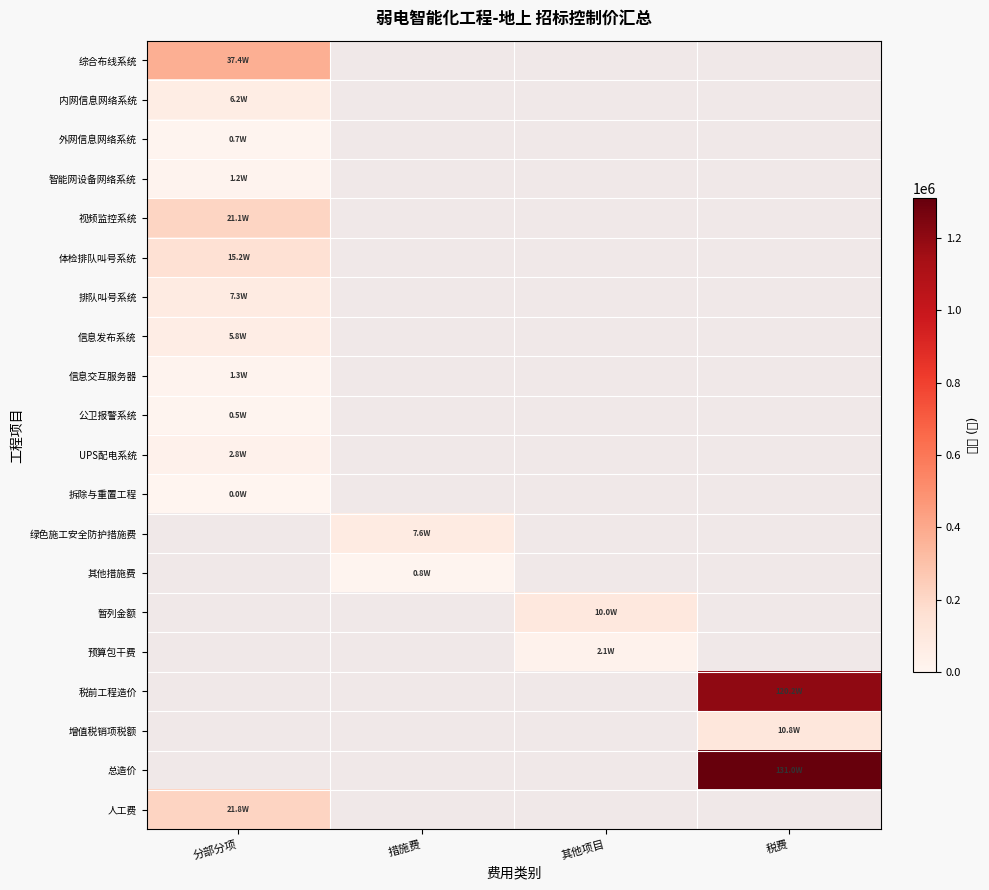

What is the highest value of the 内网信息网络系统 series?

61625.5